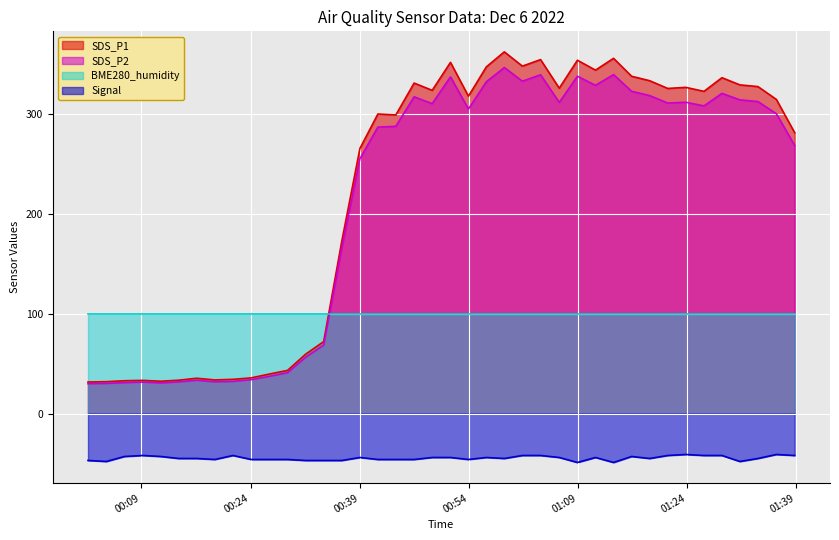

Which series has the largest range (max minus min)?

SDS_P1